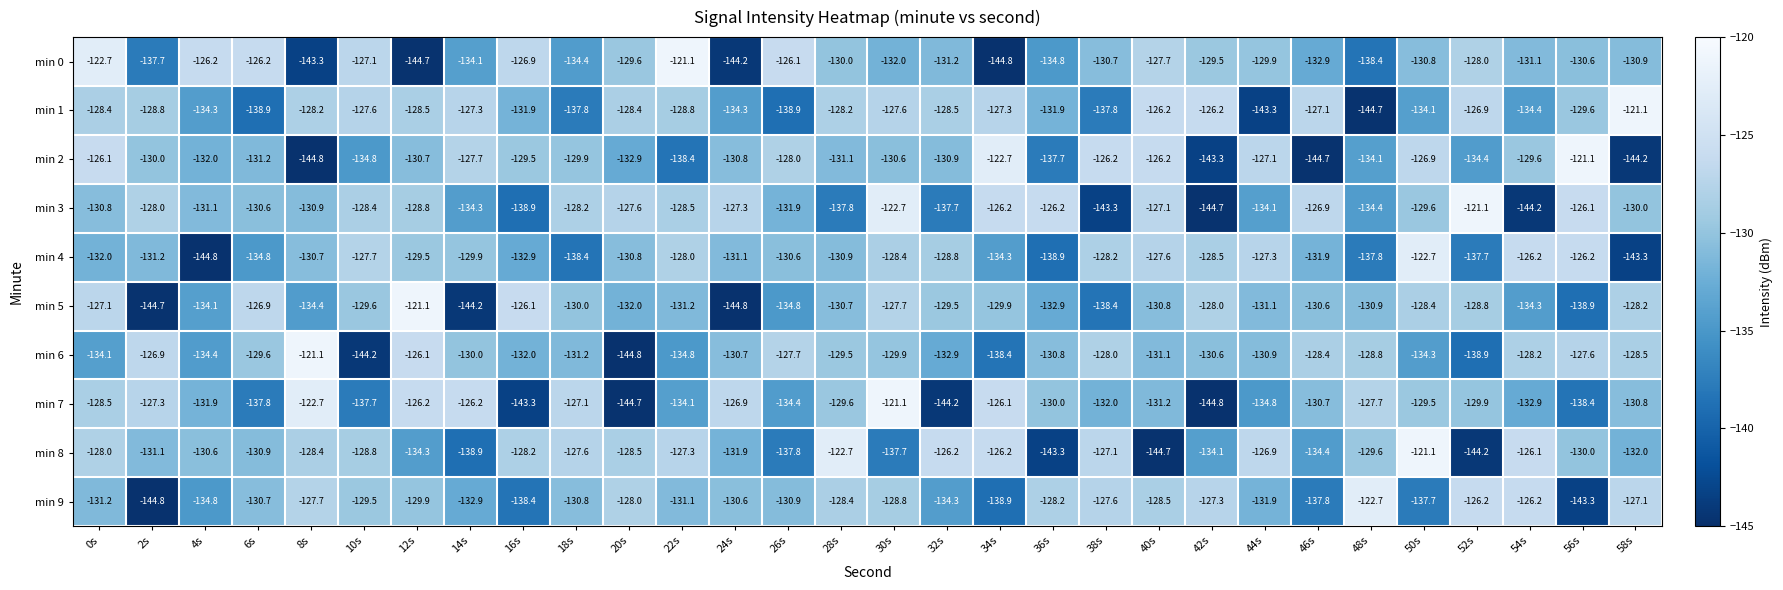

How many values in the min 9 series exceed -130?

14